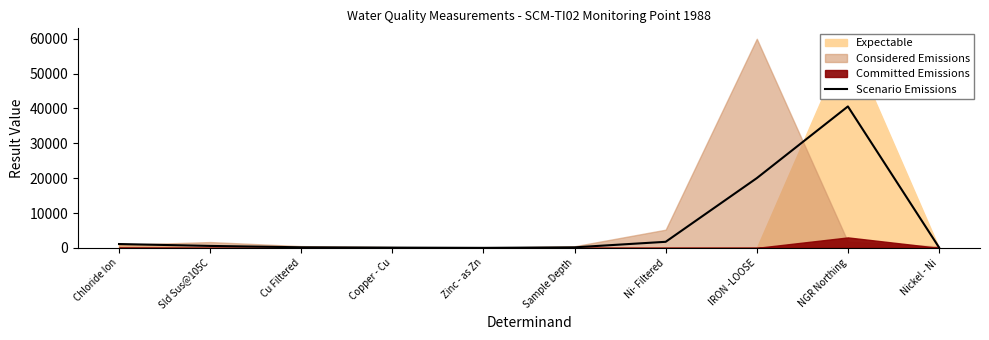

Is it true that the value at Chloride Ion is 468.8?

False